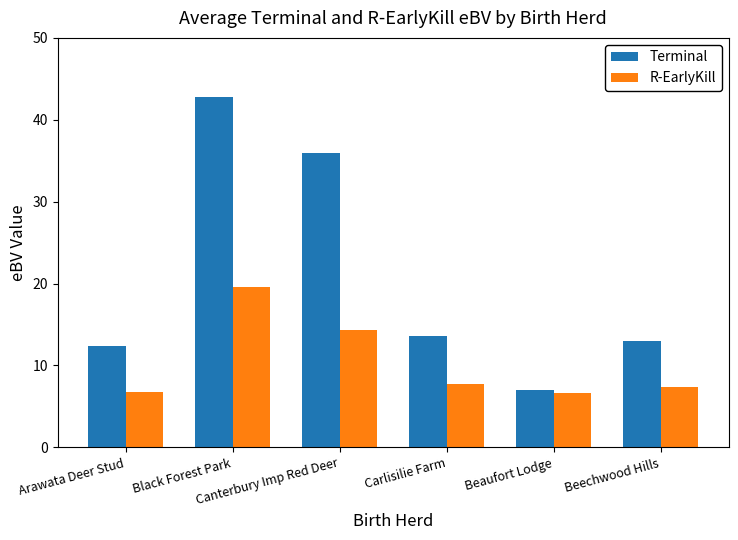

Which category has the highest value in the Terminal series?

Black Forest Park